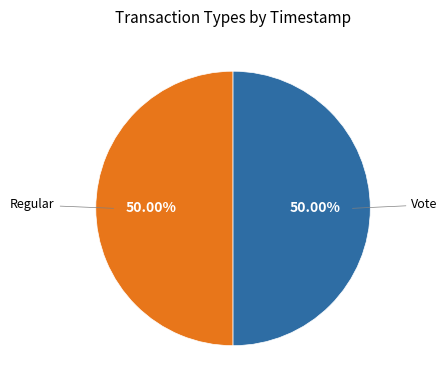

To the nearest percent, what is the average slice percentage?

50%